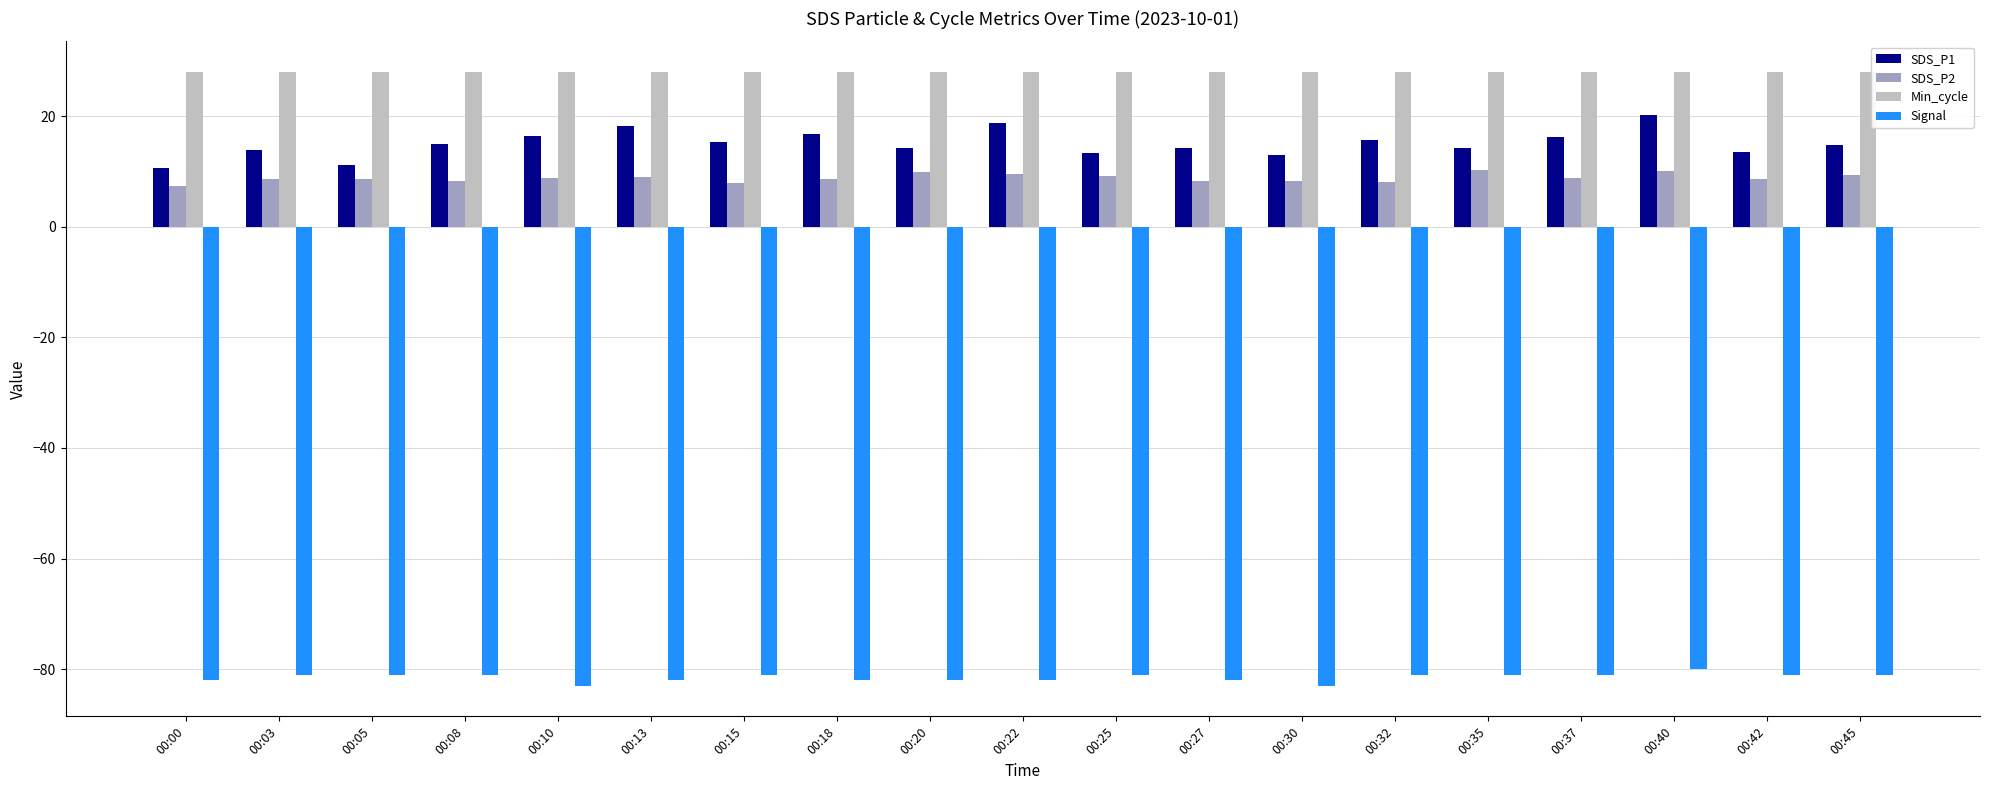

What is the total value across all series at 00:40?

-21.8